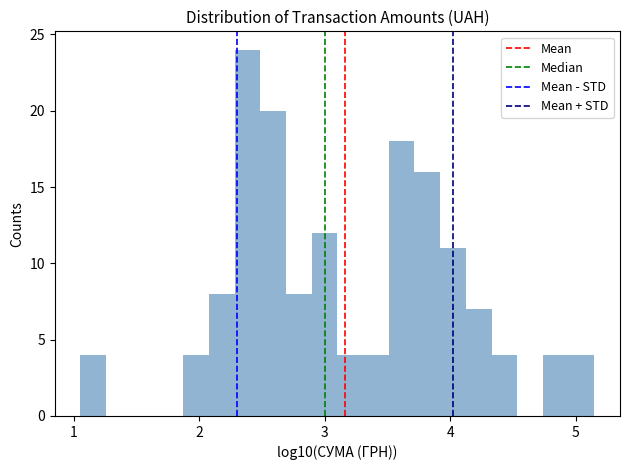

Around what value on the x-axis is the tallest bar? Give the approximate position of its centre, as read against the axis.

2.4